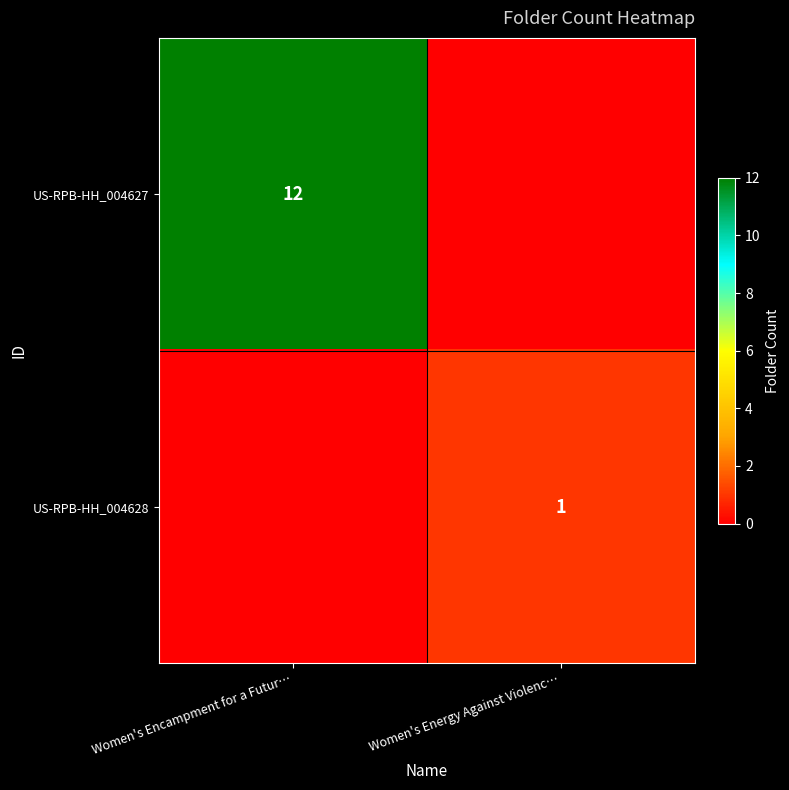

What is the greatest value displayed?

12